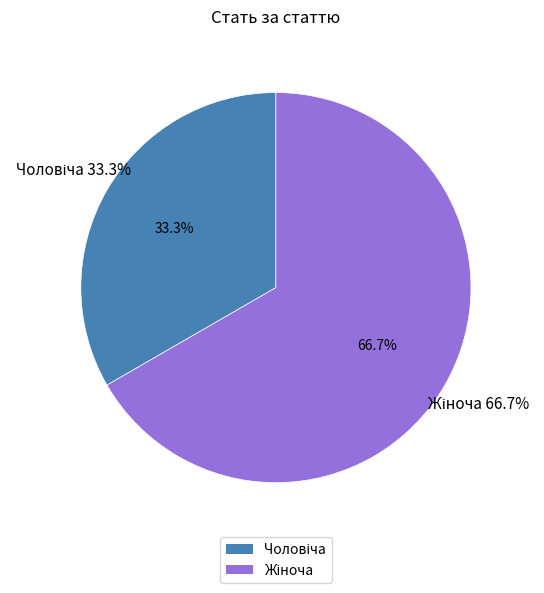

To the nearest percent, what is the combined percentage of Жіноча and Чоловіча?

100%